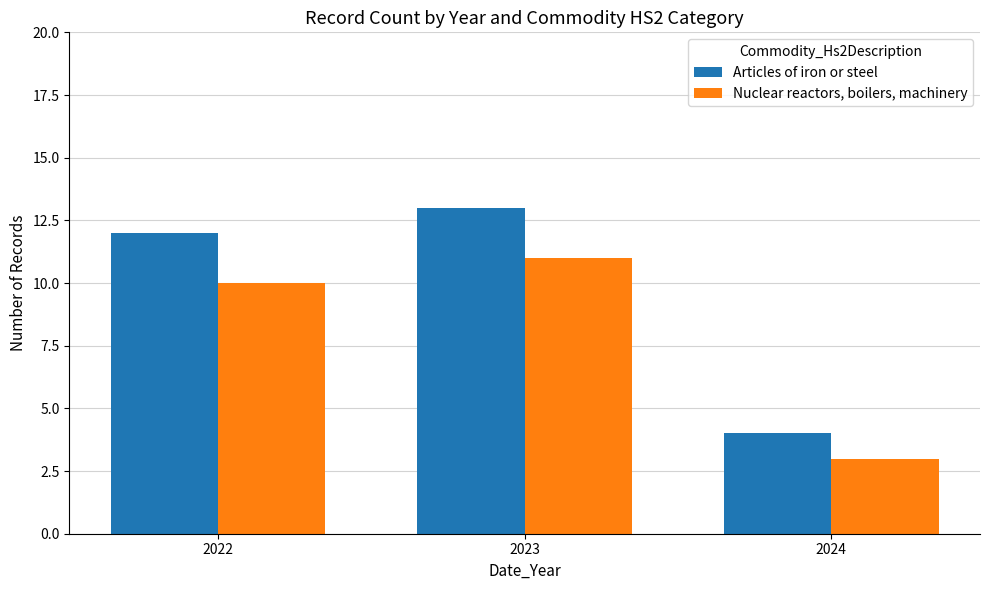

Rank the series at 2024 from highest to lowest value.

Articles of iron or steel, Nuclear reactors, boilers, machinery